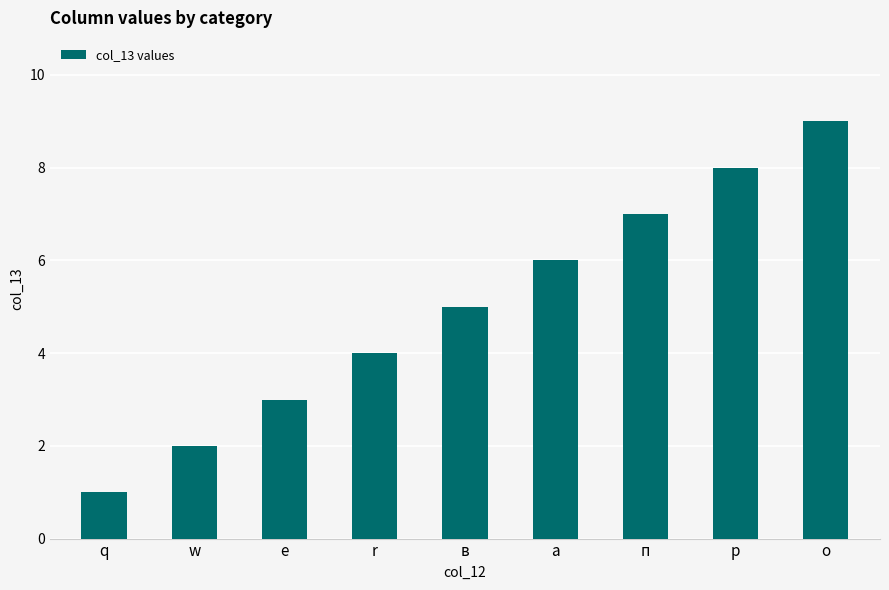

True or false: the data shows 5 at e.

False